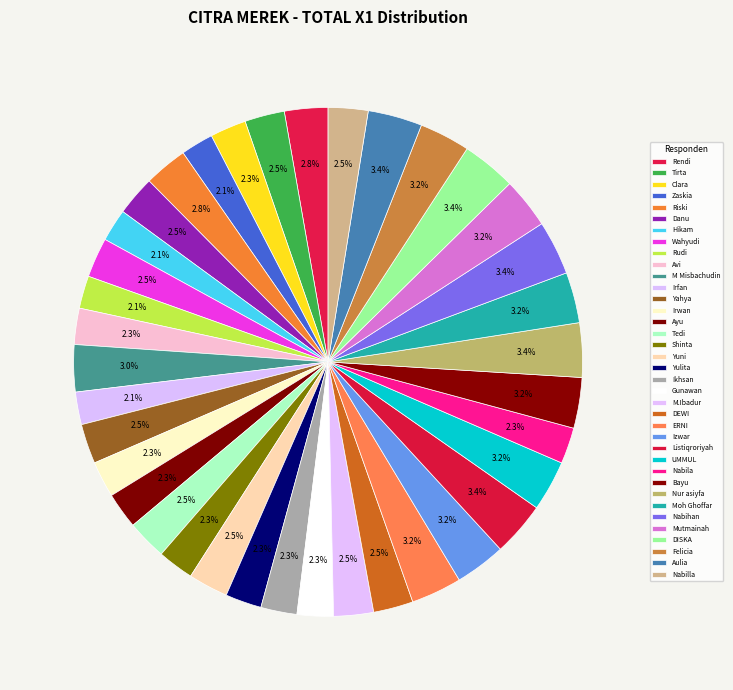

What is the change in value from Yahya to Ayu?

-1